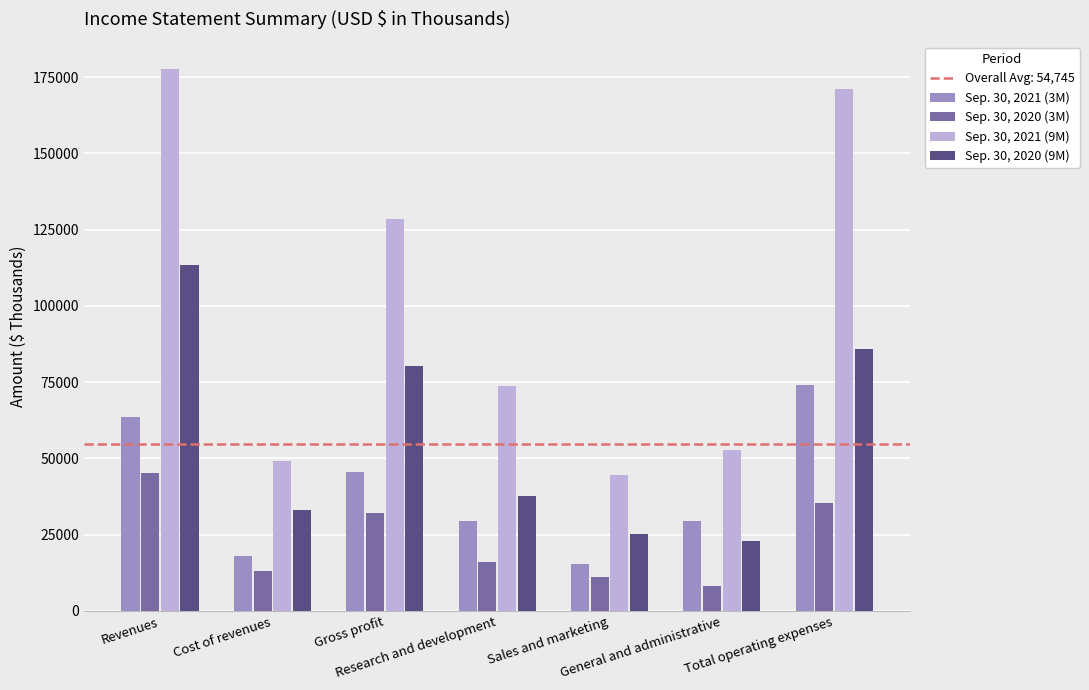

How many groups of bars are there?

7